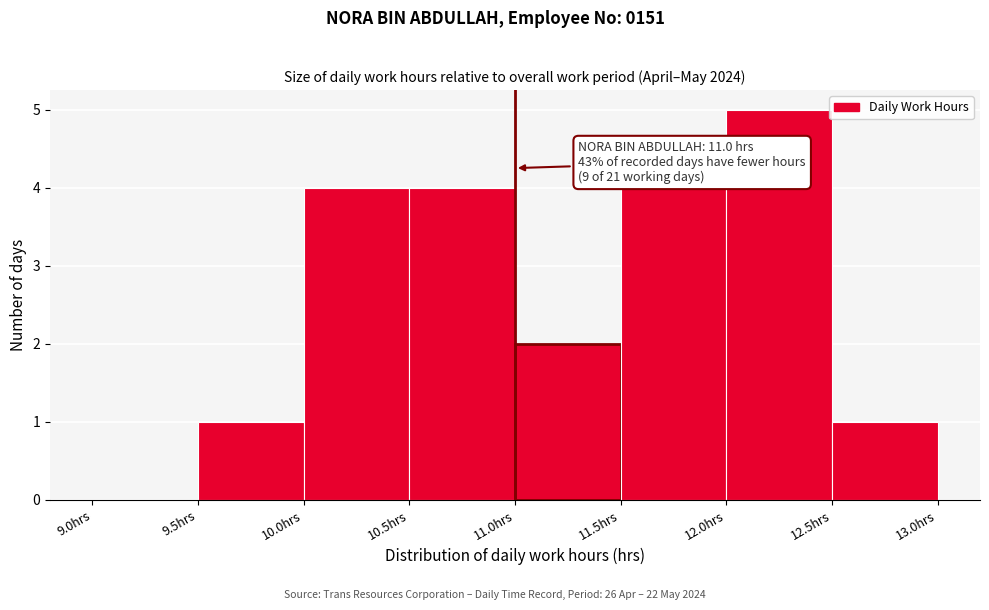

Which range on the x-axis has the tallest bar?

12.0 to 12.5